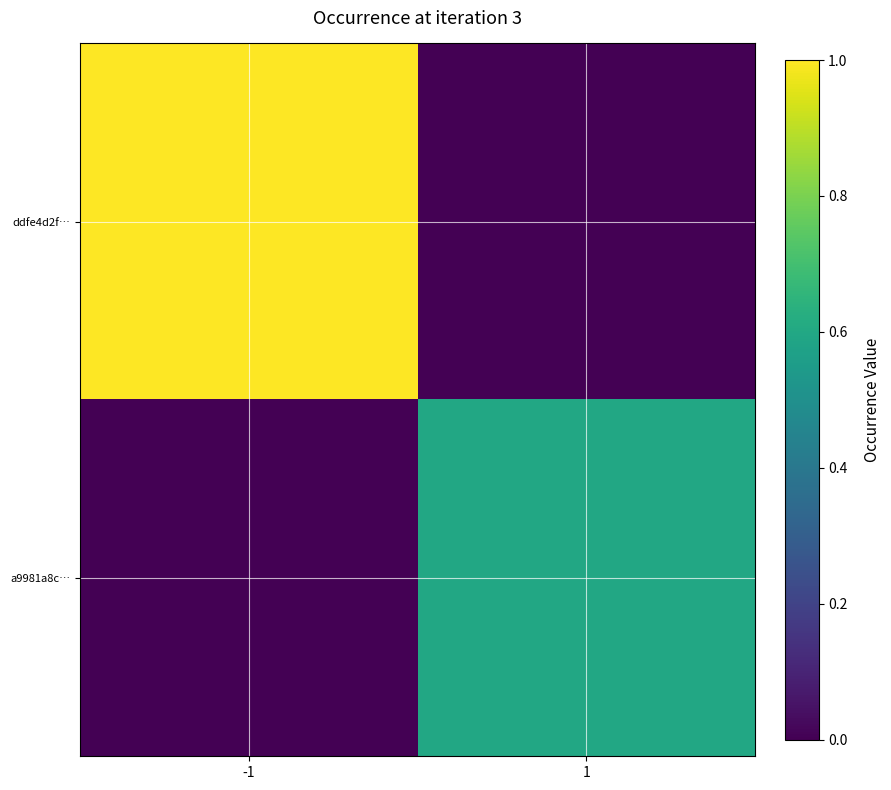

Between 1 and -1, which is larger?

-1